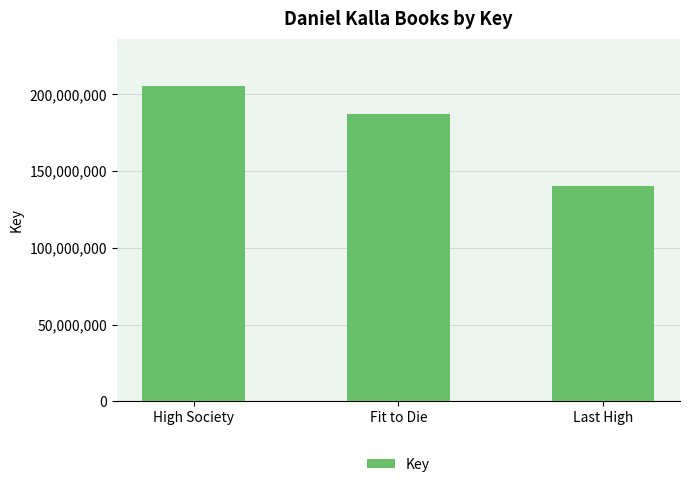

Between High Society and Fit to Die, which is larger?

High Society